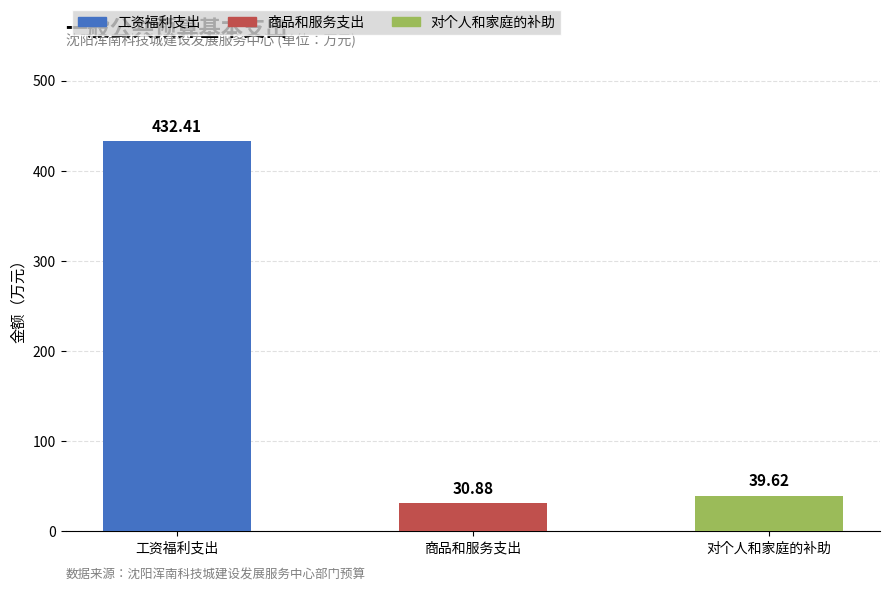

The value of 合计 at 商品和服务支出 is 30.9. True or false?

True